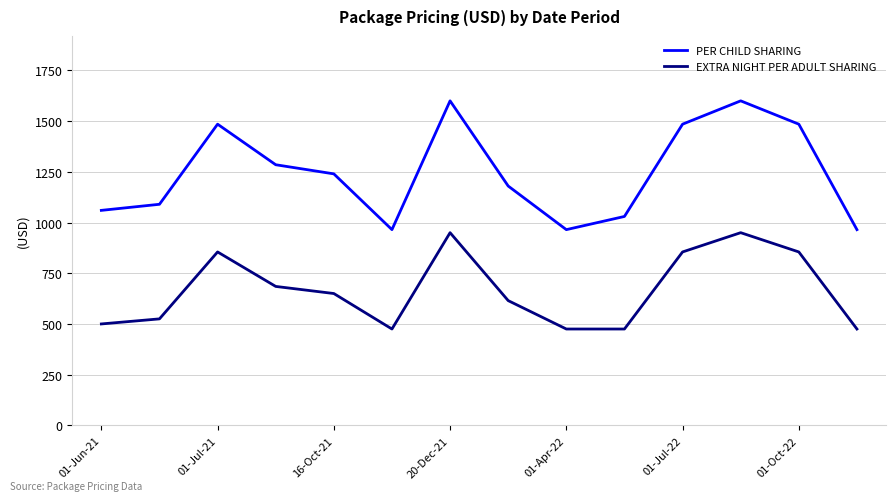

Rank the series by their maximum value, from highest to lowest.

PER CHILD SHARING, EXTRA NIGHT PER ADULT SHARING